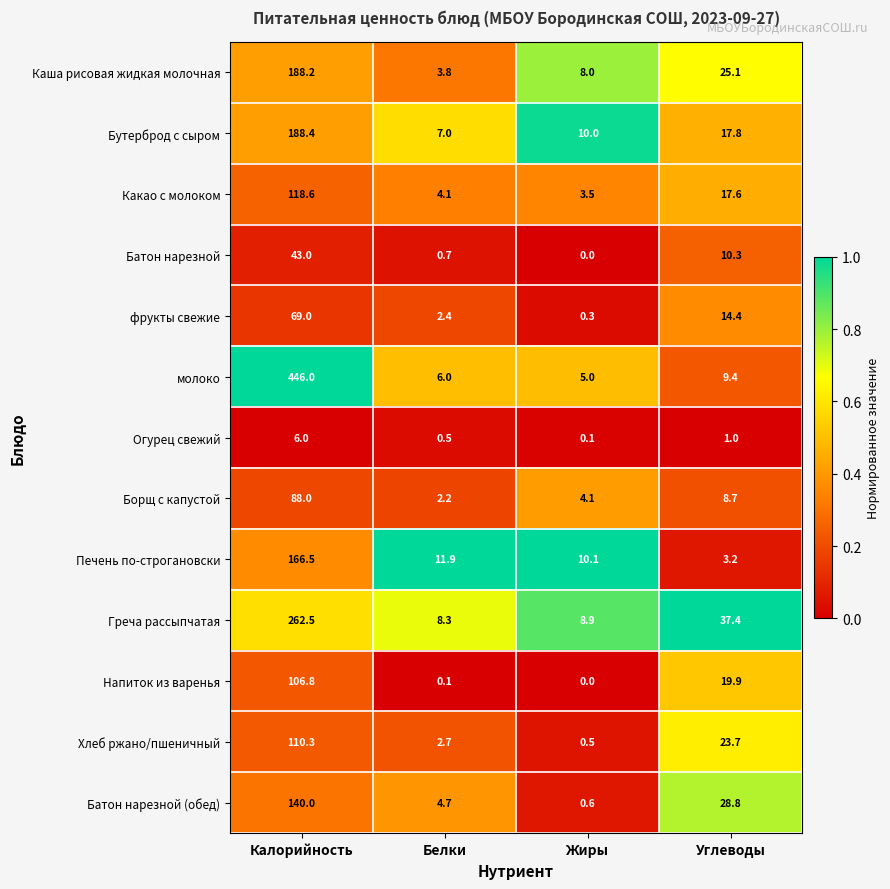

The value of Каша рисовая жидкая молочная at Жиры is 8.0. True or false?

True